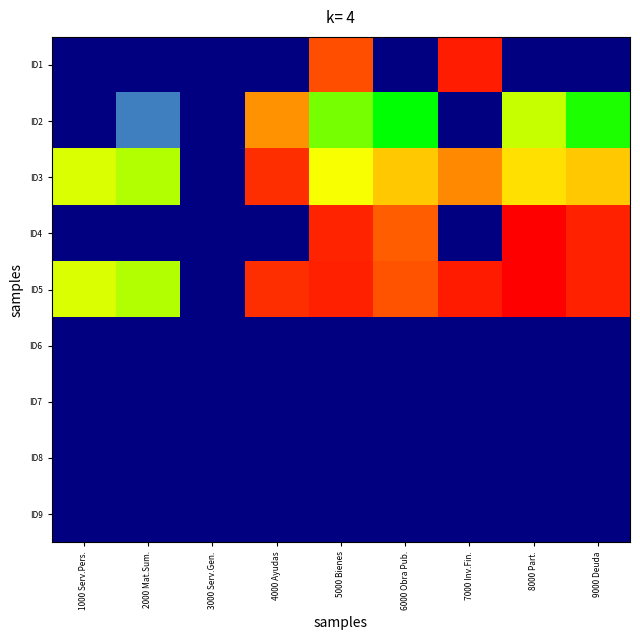

Reading left to right, transcribe all the data shown in this chart.

ID1: 1000 Serv.Pers.=0.0	2000 Mat.Sum.=0.0	3000 Serv.Gen.=0.0	4000 Ayudas=0.0	5000 Bienes=16.1	6000 Obra Pub.=0.0	7000 Inv.Fin.=18.7	8000 Part.=0.0	9000 Deuda=0.0
ID2: 1000 Serv.Pers.=0.0	2000 Mat.Sum.=8.2	3000 Serv.Gen.=0.0	4000 Ayudas=15.0	5000 Bienes=12.1	6000 Obra Pub.=11.2	7000 Inv.Fin.=0.0	8000 Part.=12.8	9000 Deuda=11.4
ID3: 1000 Serv.Pers.=12.9	2000 Mat.Sum.=12.6	3000 Serv.Gen.=0.0	4000 Ayudas=17.6	5000 Bienes=13.1	6000 Obra Pub.=14.1	7000 Inv.Fin.=15.2	8000 Part.=13.7	9000 Deuda=14.1
ID4: 1000 Serv.Pers.=0.0	2000 Mat.Sum.=0.0	3000 Serv.Gen.=0.0	4000 Ayudas=0.0	5000 Bienes=18.3	6000 Obra Pub.=15.9	7000 Inv.Fin.=0.0	8000 Part.=20.4	9000 Deuda=18.3
ID5: 1000 Serv.Pers.=12.9	2000 Mat.Sum.=12.6	3000 Serv.Gen.=0.0	4000 Ayudas=17.7	5000 Bienes=18.4	6000 Obra Pub.=16.1	7000 Inv.Fin.=18.7	8000 Part.=20.4	9000 Deuda=18.3
ID6: 1000 Serv.Pers.=0.0	2000 Mat.Sum.=0.0	3000 Serv.Gen.=0.0	4000 Ayudas=0.0	5000 Bienes=0.0	6000 Obra Pub.=0.0	7000 Inv.Fin.=0.0	8000 Part.=0.0	9000 Deuda=0.0
ID7: 1000 Serv.Pers.=0.0	2000 Mat.Sum.=0.0	3000 Serv.Gen.=0.0	4000 Ayudas=0.0	5000 Bienes=0.0	6000 Obra Pub.=0.0	7000 Inv.Fin.=0.0	8000 Part.=0.0	9000 Deuda=0.0
ID8: 1000 Serv.Pers.=0.0	2000 Mat.Sum.=0.0	3000 Serv.Gen.=0.0	4000 Ayudas=0.0	5000 Bienes=0.0	6000 Obra Pub.=0.0	7000 Inv.Fin.=0.0	8000 Part.=0.0	9000 Deuda=0.0
ID9: 1000 Serv.Pers.=0.0	2000 Mat.Sum.=0.0	3000 Serv.Gen.=0.0	4000 Ayudas=0.0	5000 Bienes=0.0	6000 Obra Pub.=0.0	7000 Inv.Fin.=0.0	8000 Part.=0.0	9000 Deuda=0.0